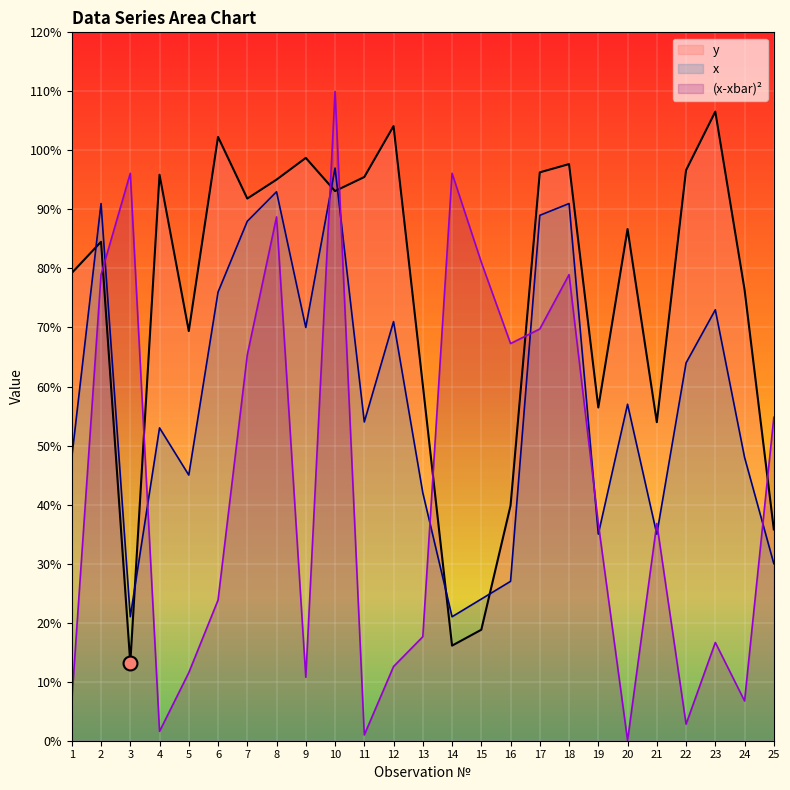

What is the sum of the (x-xbar)^2 values at 8 and 7?

154.1